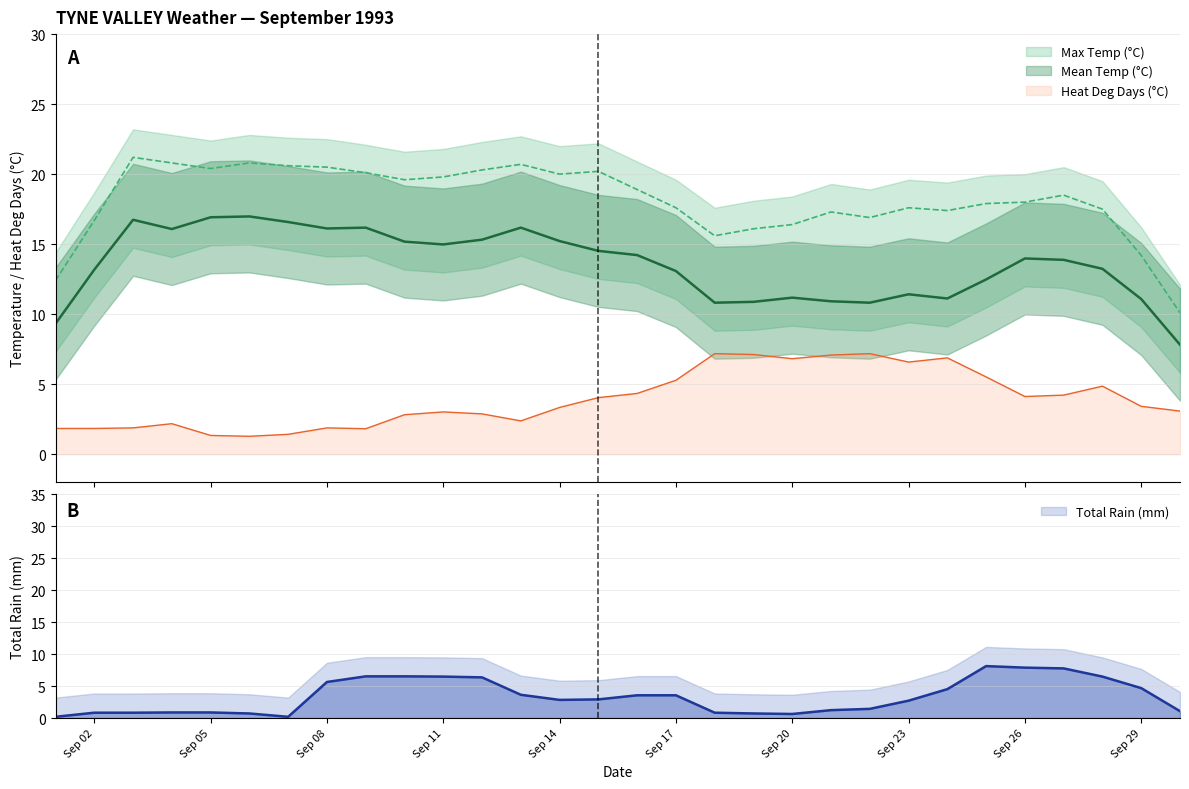

How many categories are shown in the chart?

30